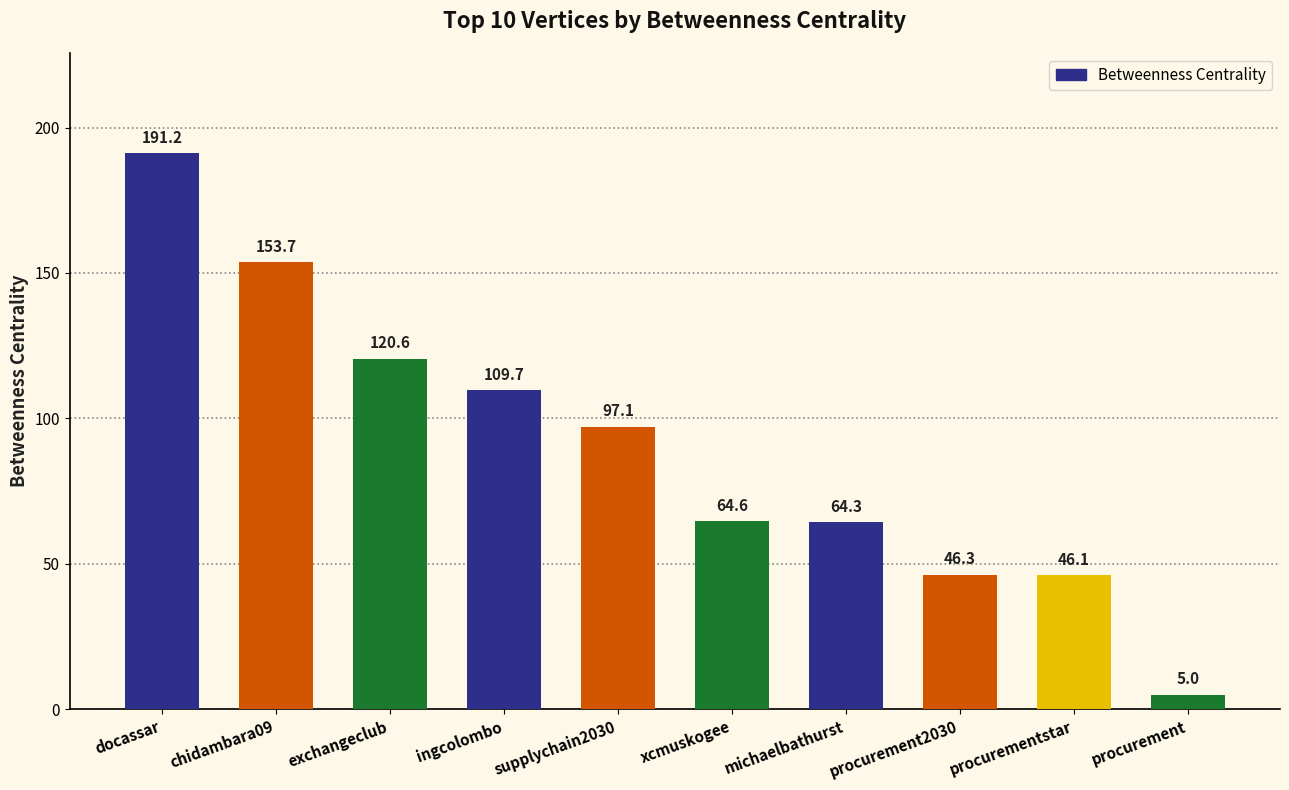

True or false: the data shows 46.1 at procurementstar.

True